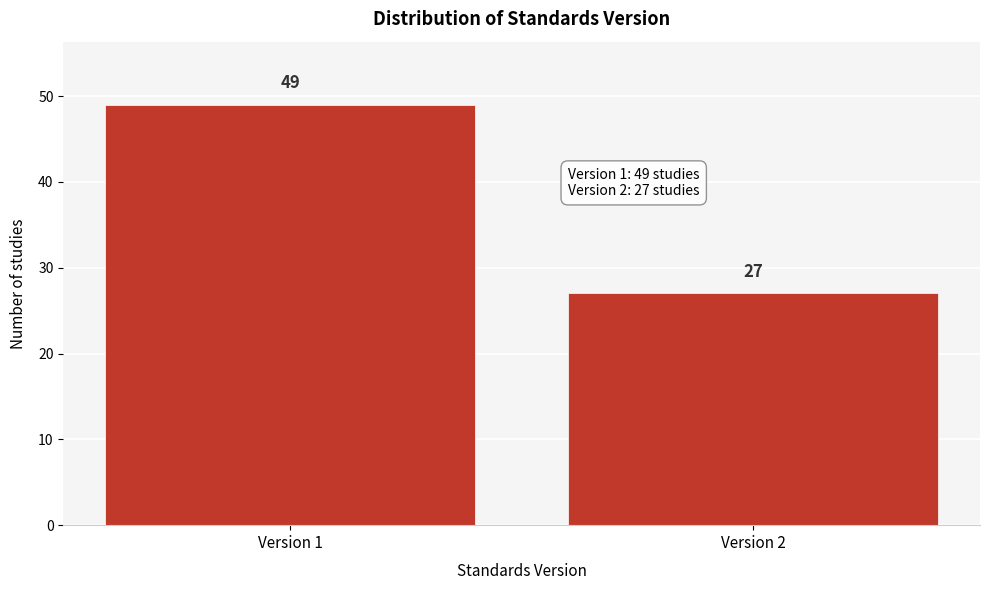

Reading left to right, what are all the values shown in this chart?

Version 1=49	Version 2=27